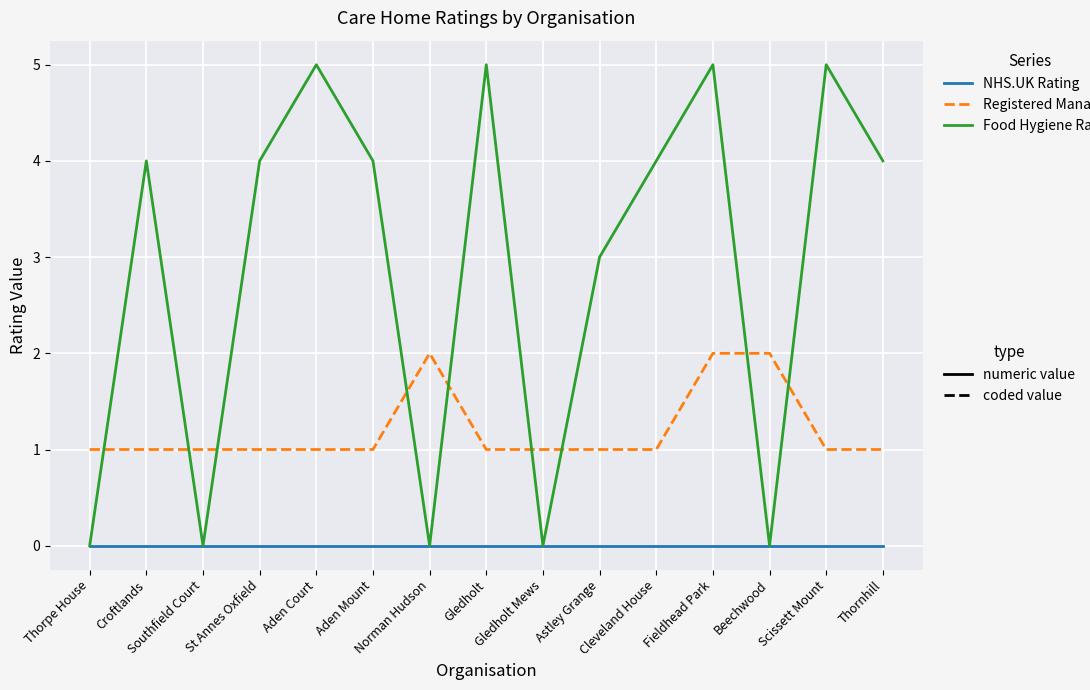

What is the maximum value shown in the chart?

5